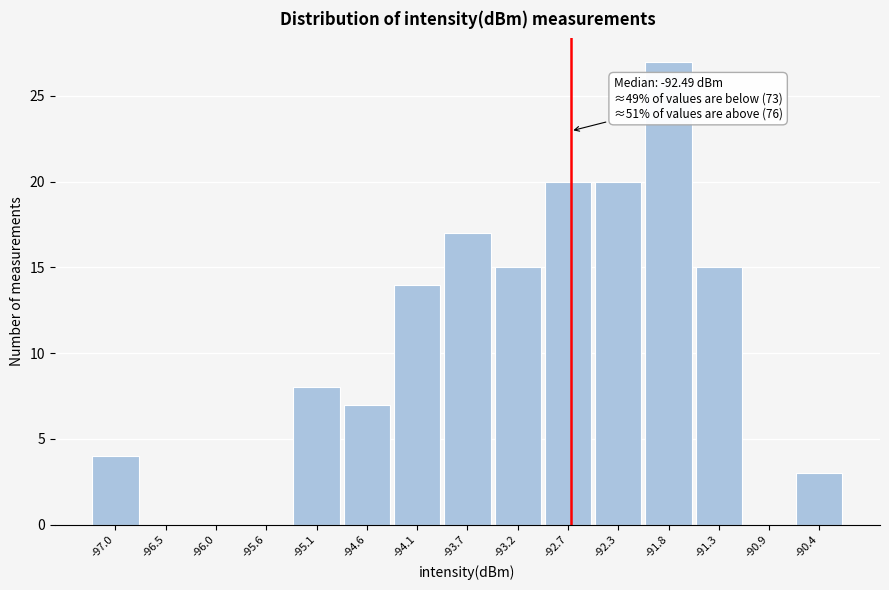

Reading right to left, what are all the values shown in this chart?

-90.4=3	-90.9=0	-91.3=15	-91.8=27	-92.3=20	-92.7=20	-93.2=15	-93.7=17	-94.1=14	-94.6=7	-95.1=8	-95.6=0	-96.0=0	-96.5=0	-97.0=4